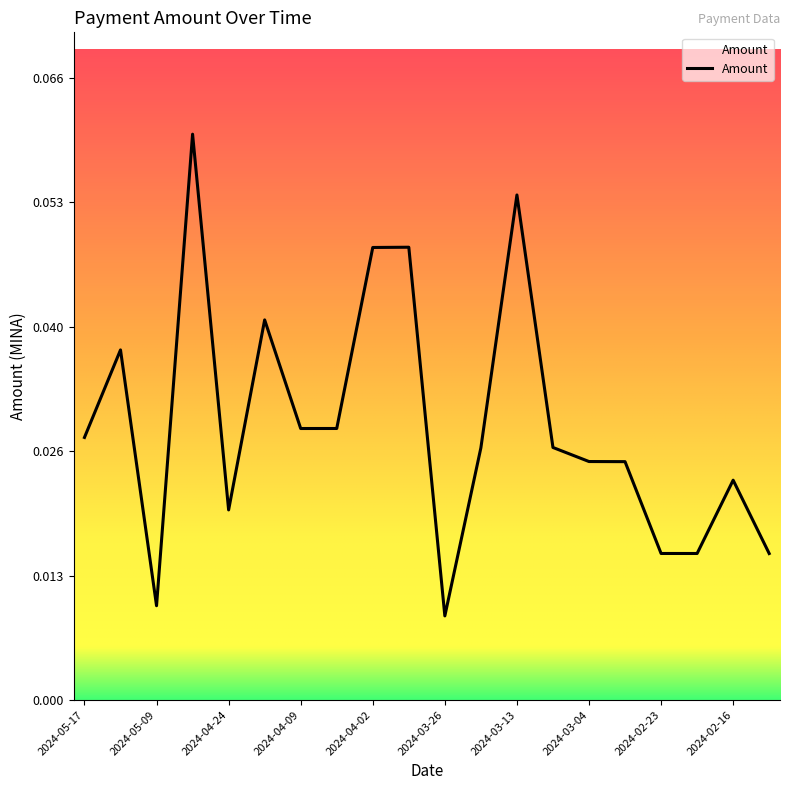

How many lines are shown in the chart?

1